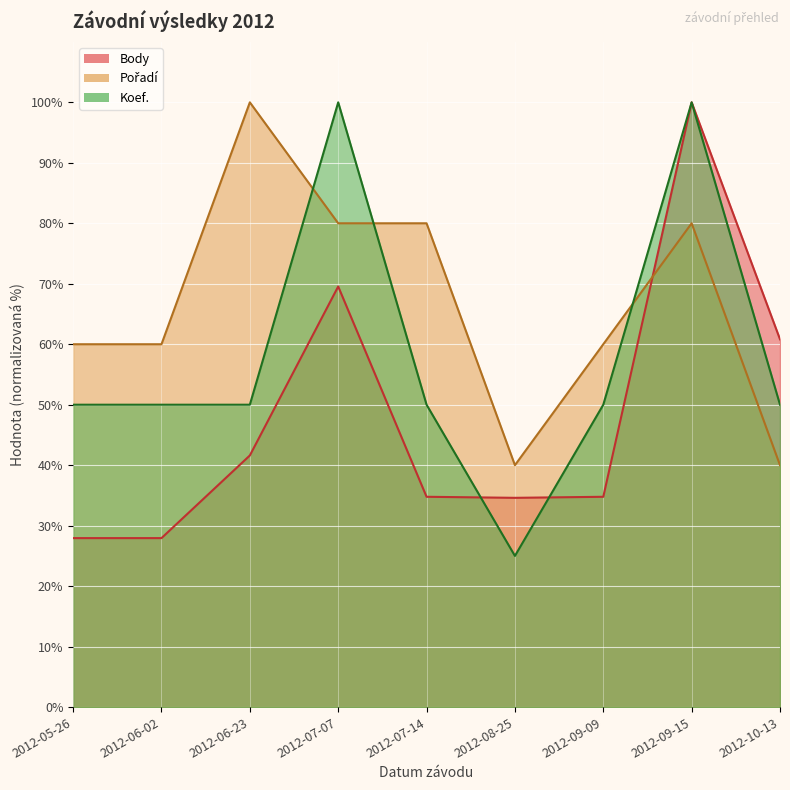

Rank the categories by Pořadí value from highest to lowest.

2012-06-23, 2012-07-07, 2012-07-14, 2012-09-15, 2012-05-26, 2012-06-02, 2012-09-09, 2012-08-25, 2012-10-13